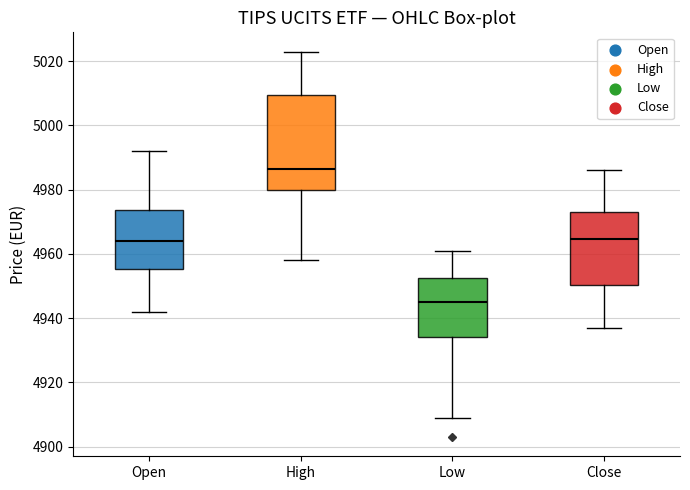

Where does the upper whisker of the box for Open end on the y-axis? The values are not printed on the chart, so give them approximately, as read against the axis.

4992